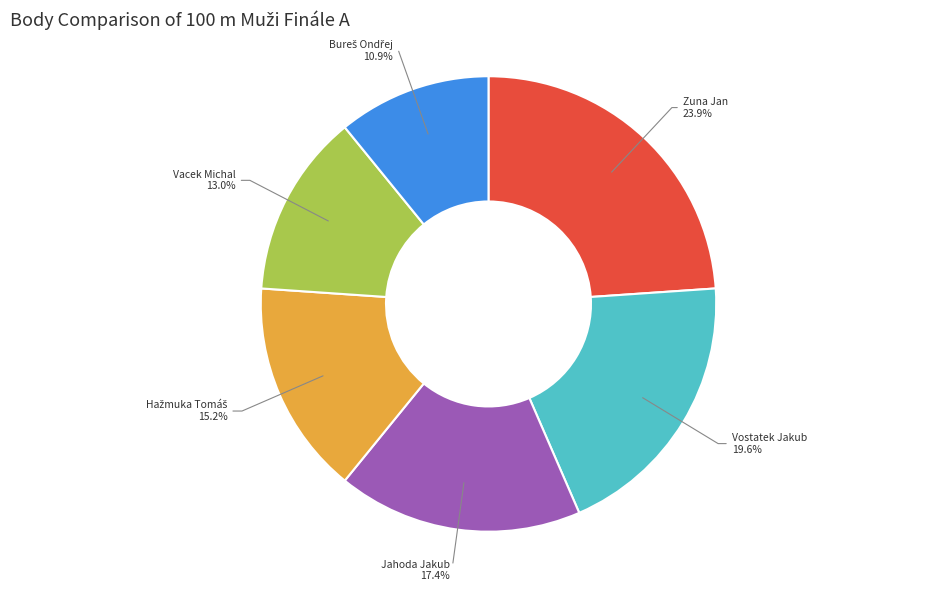

To the nearest percent, what is the difference between the largest and smallest slice percentages?

13%